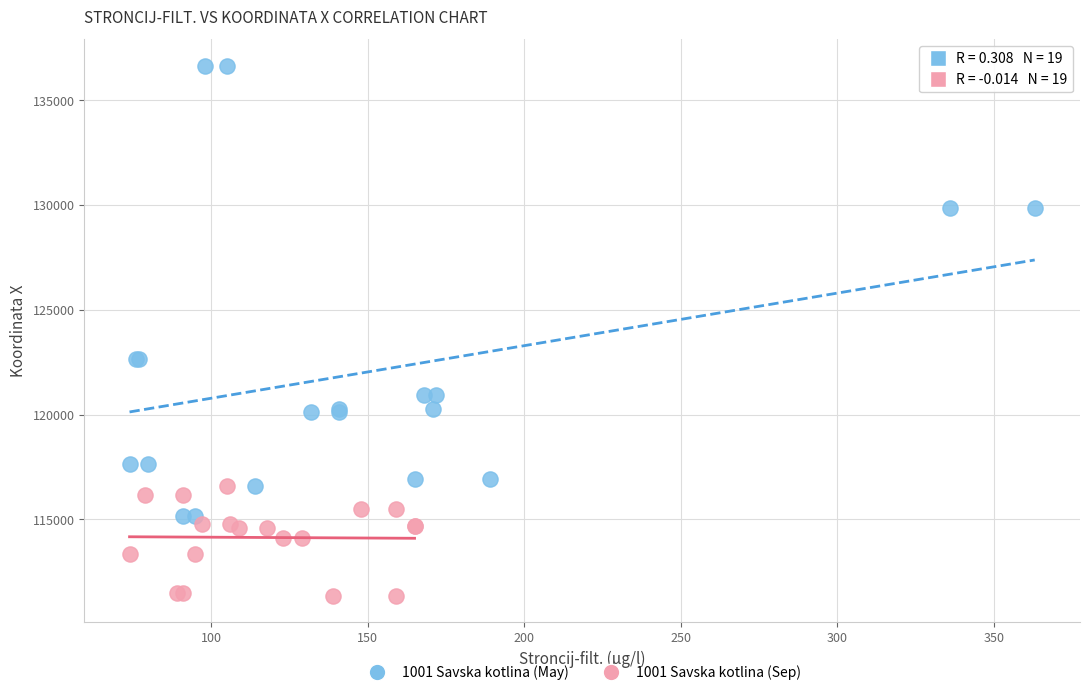

Which series reaches the maximum Y coordinate?

1001 Savska kotlina (May)